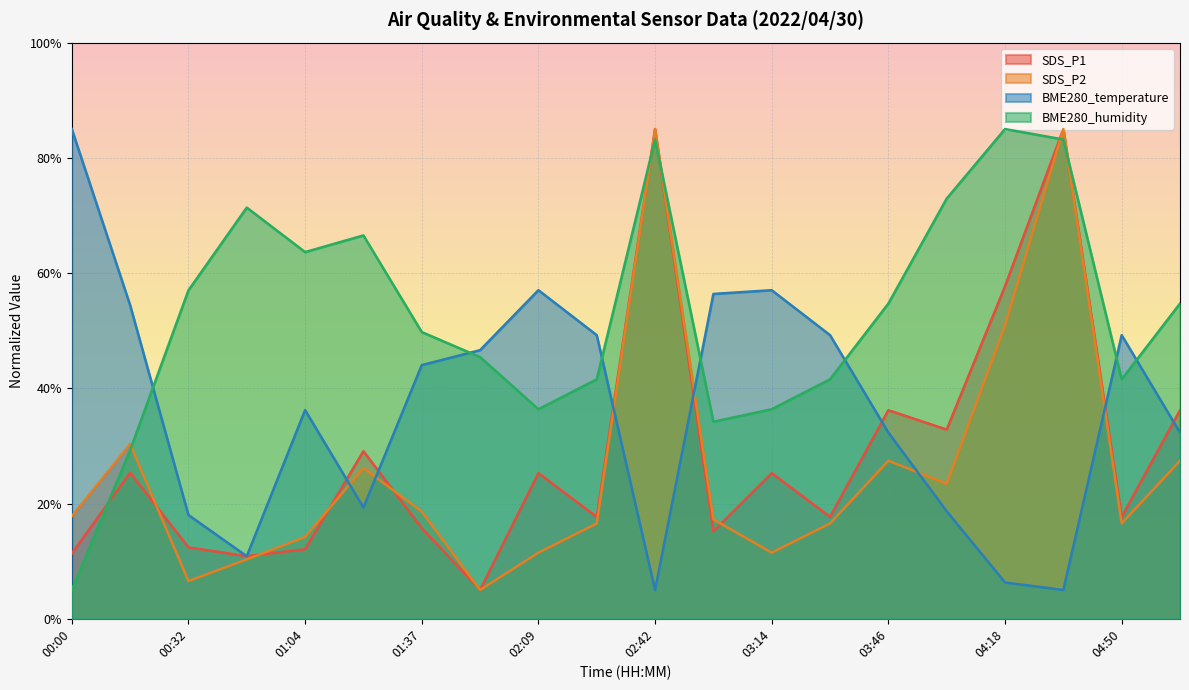

Which series changed the most between 01:53 and 04:50?

SDS_P1